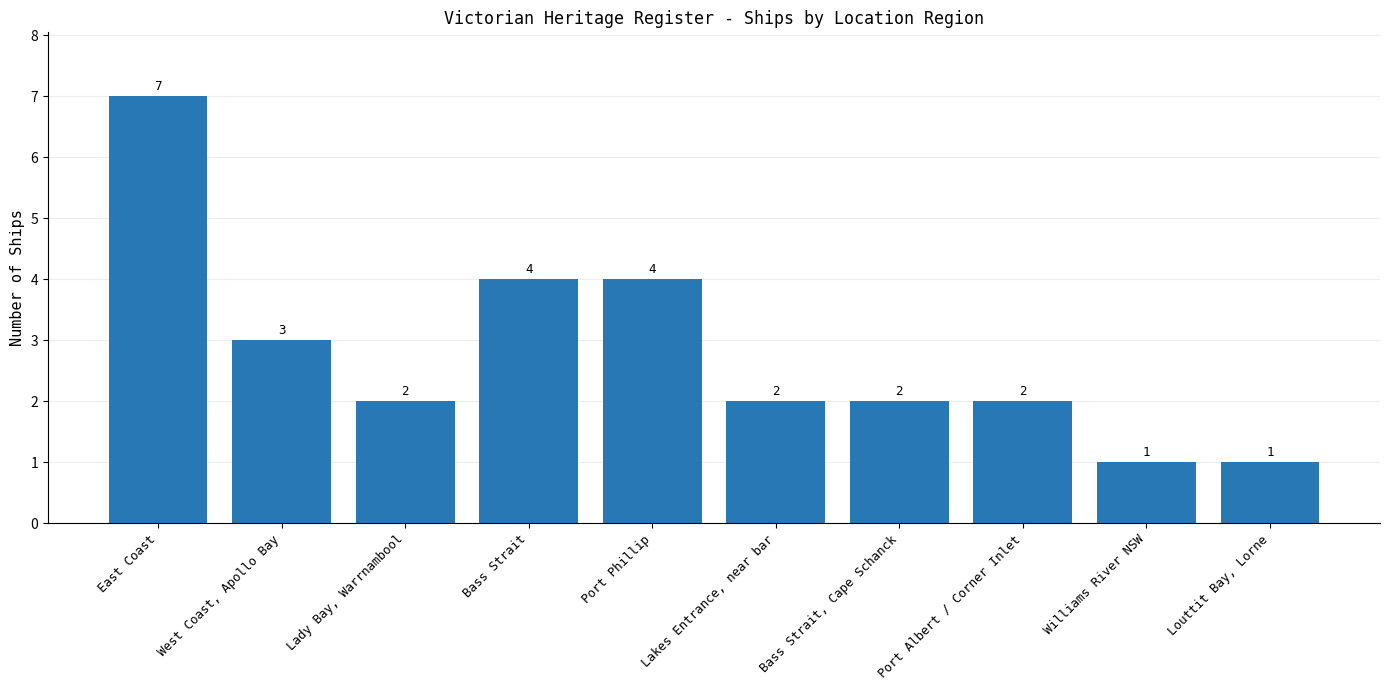

What is the change in value from Port Albert / Corner Inlet to Louttit Bay, Lorne?

-1